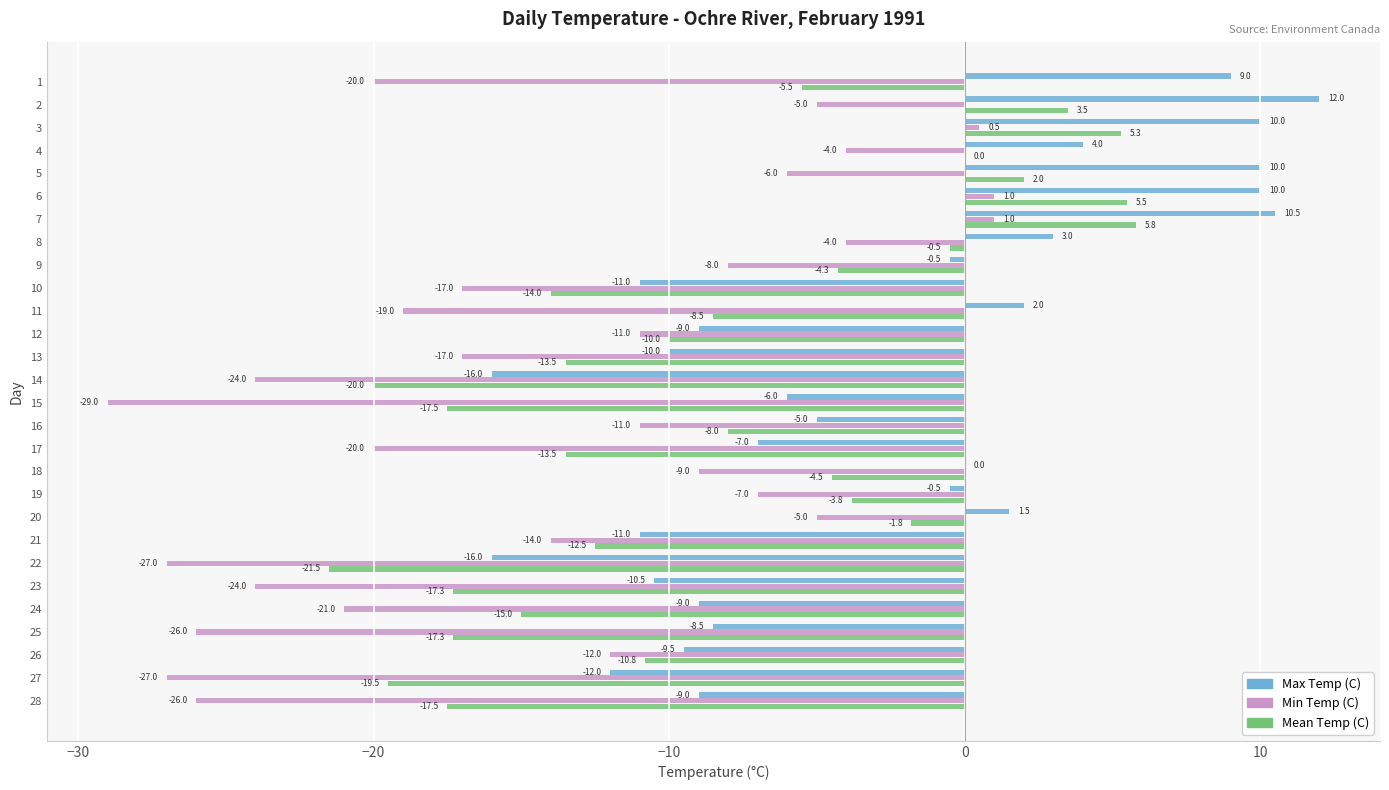

What is the sum of the Max Temp (C) values at 26 and 8?

-6.5